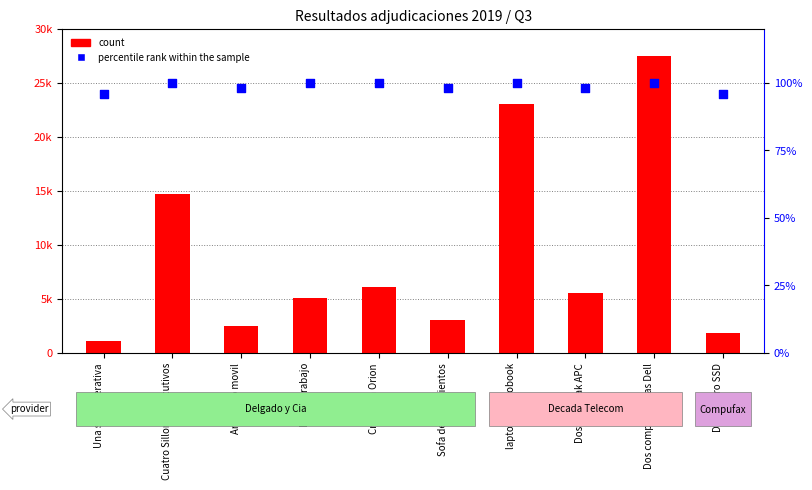

At which category is the sum across all series the highest?

Dos computadoras Dell